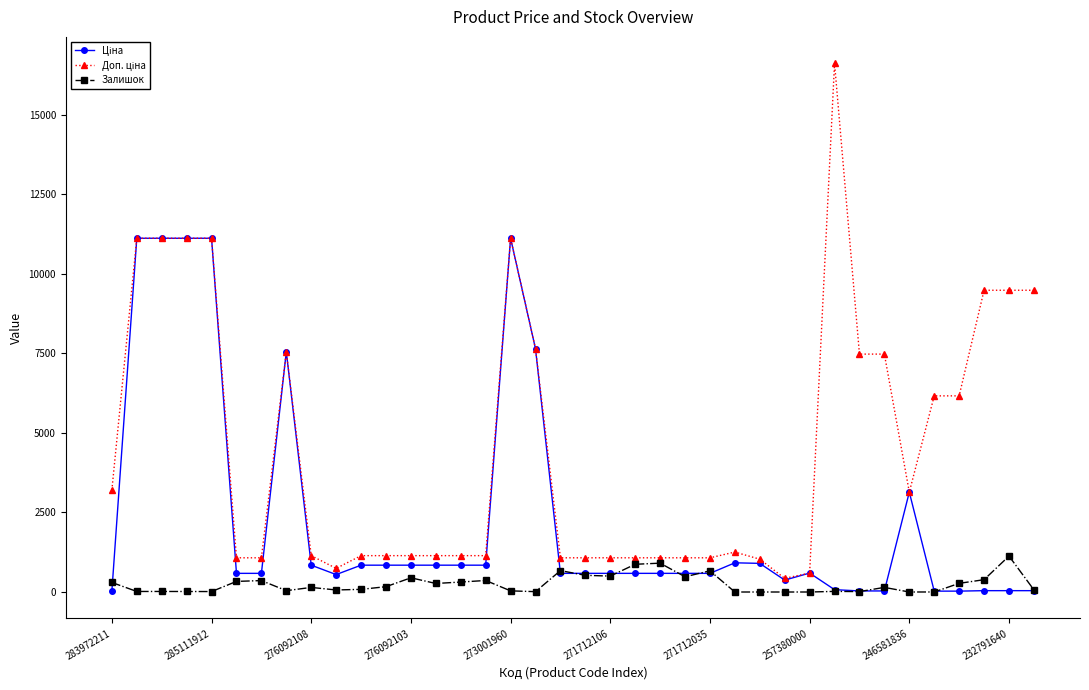

What is the maximum value for Залишок?

1129.0